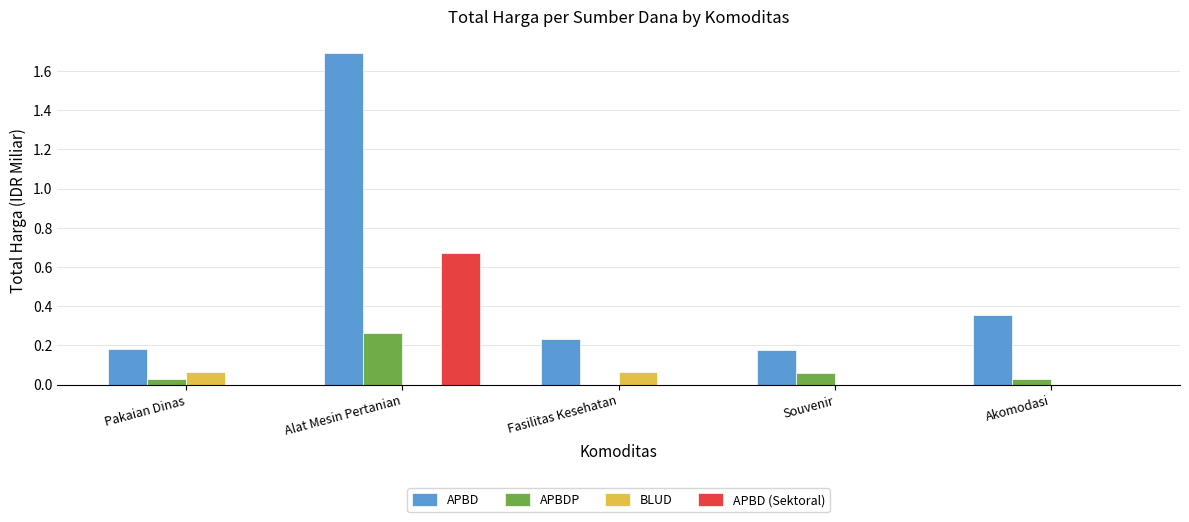

Which series has the largest range (max minus min)?

APBD